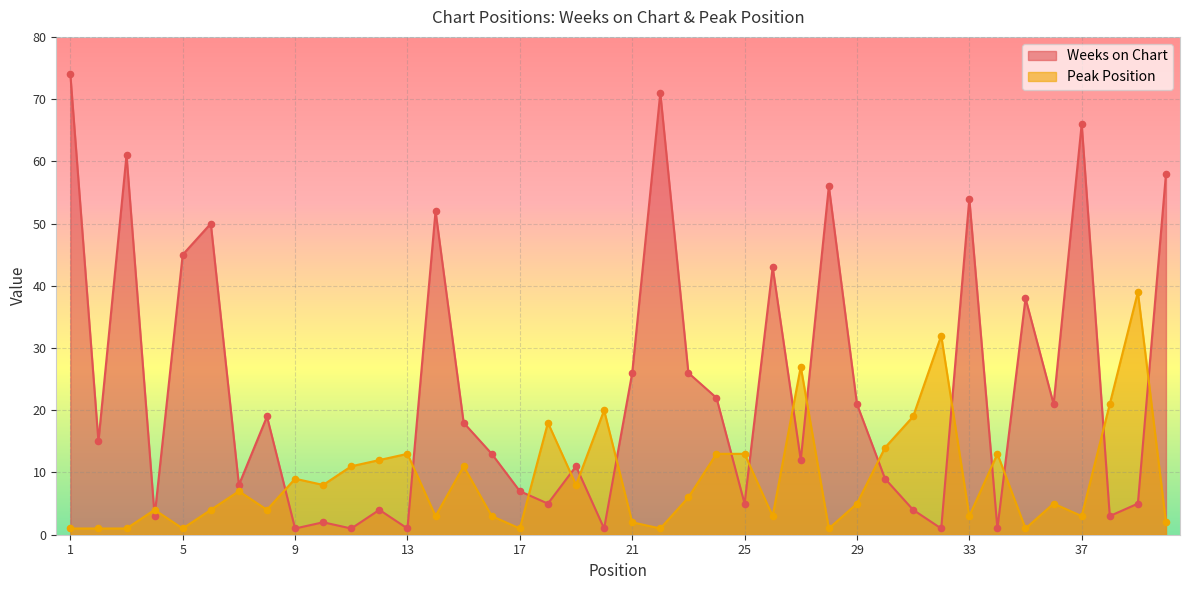

At how many categories does at least one series exceed 3?

40